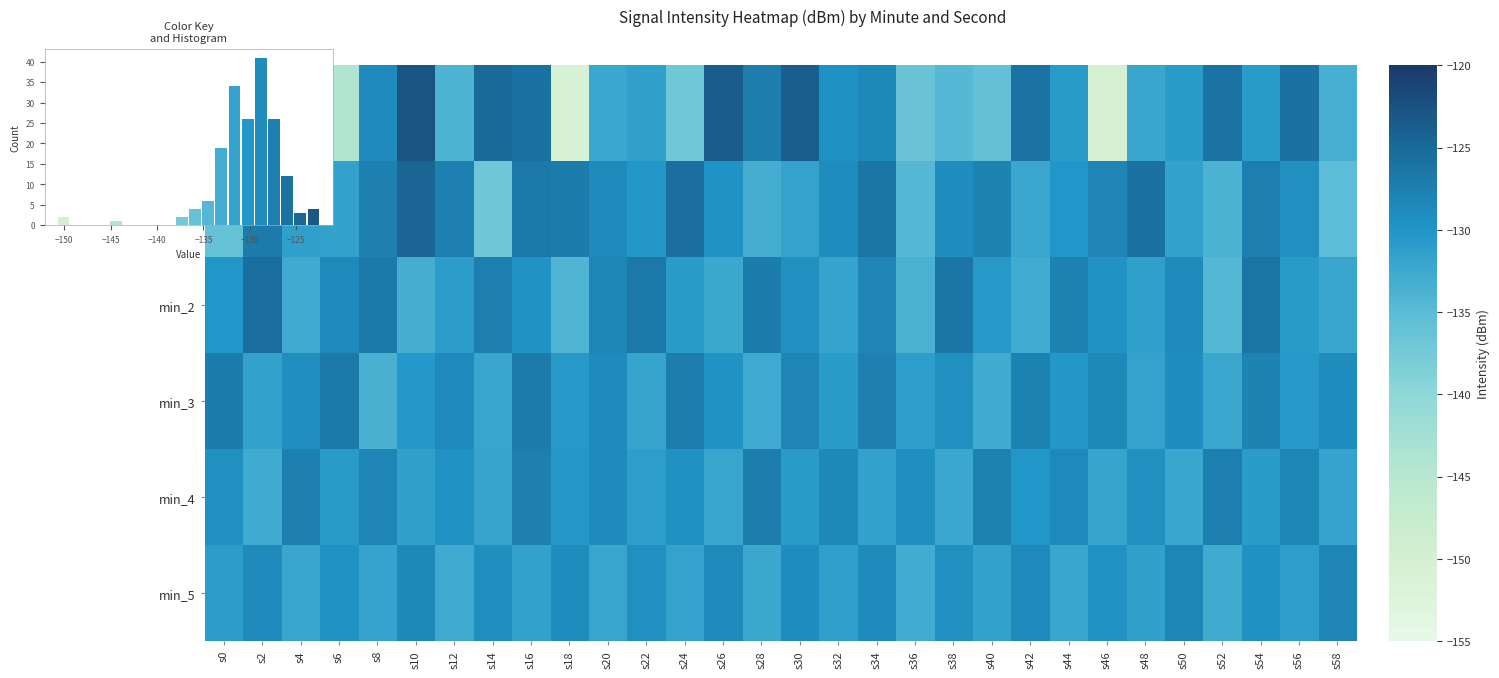

The min_5 series shows -35.5 at s40. True or false?

False